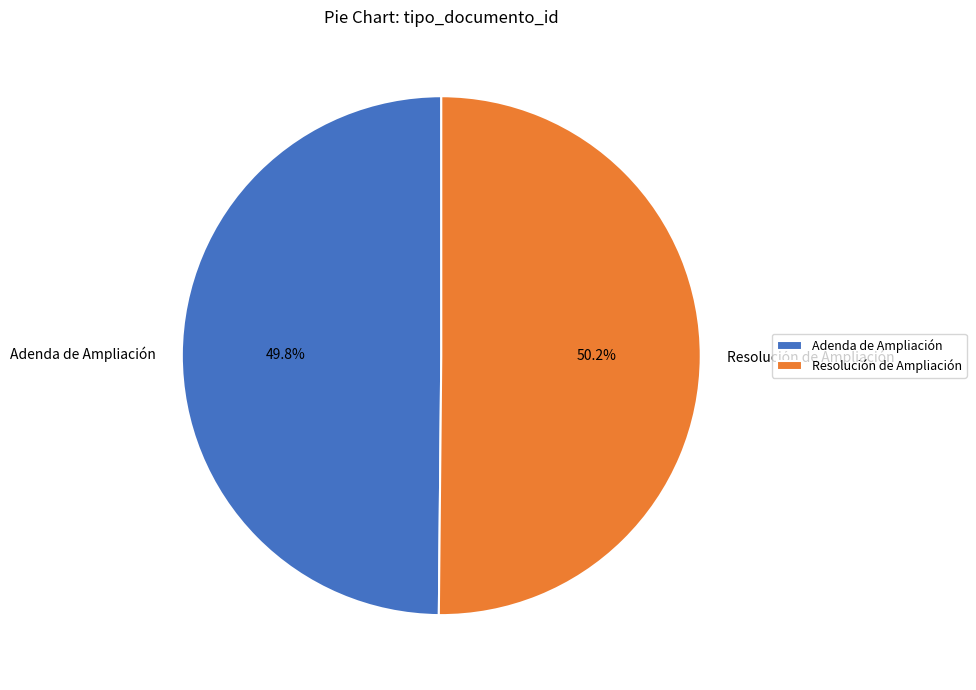

What percentage is the Adenda de Ampliación slice, to the nearest percent?

50%